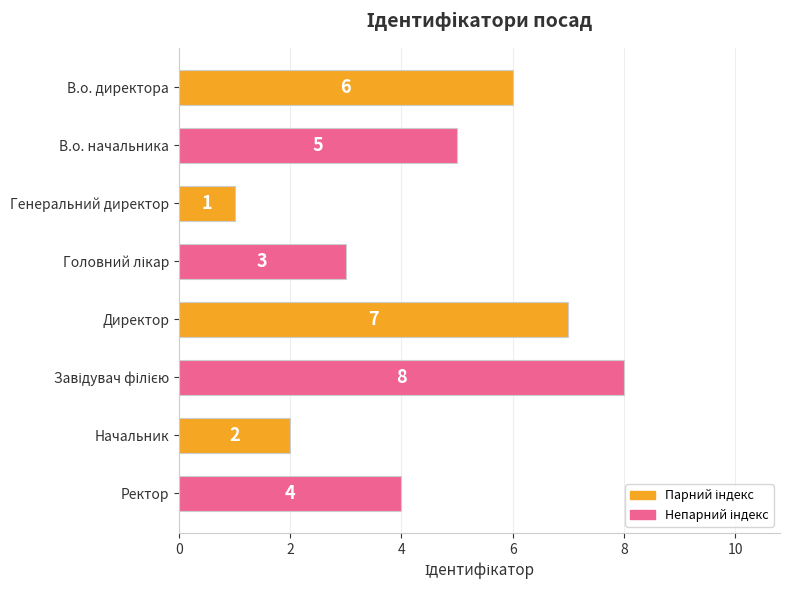

What is the label of the 1st bar from the bottom?

Ректор